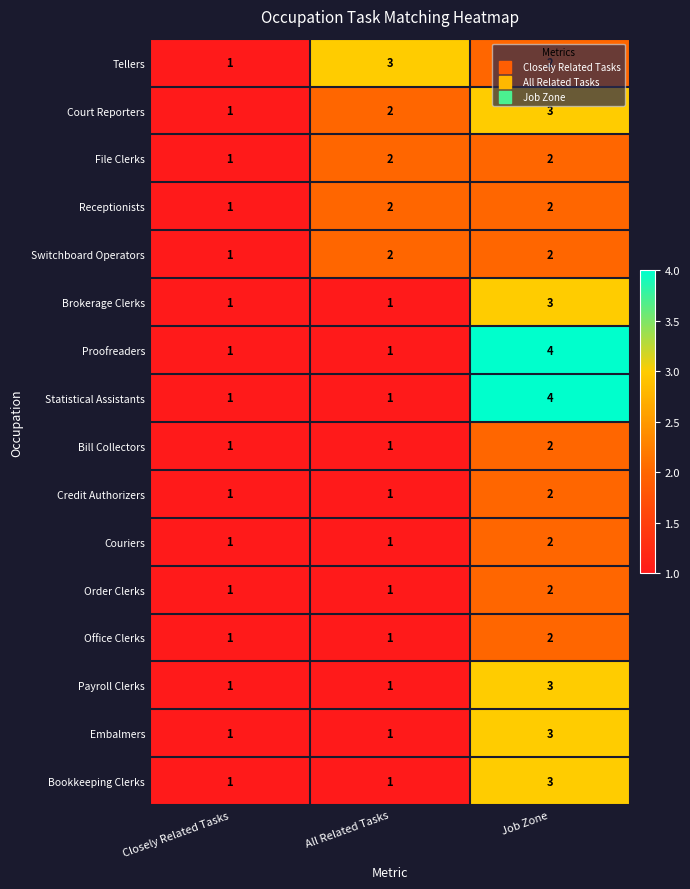

How many data points does each series have?

3